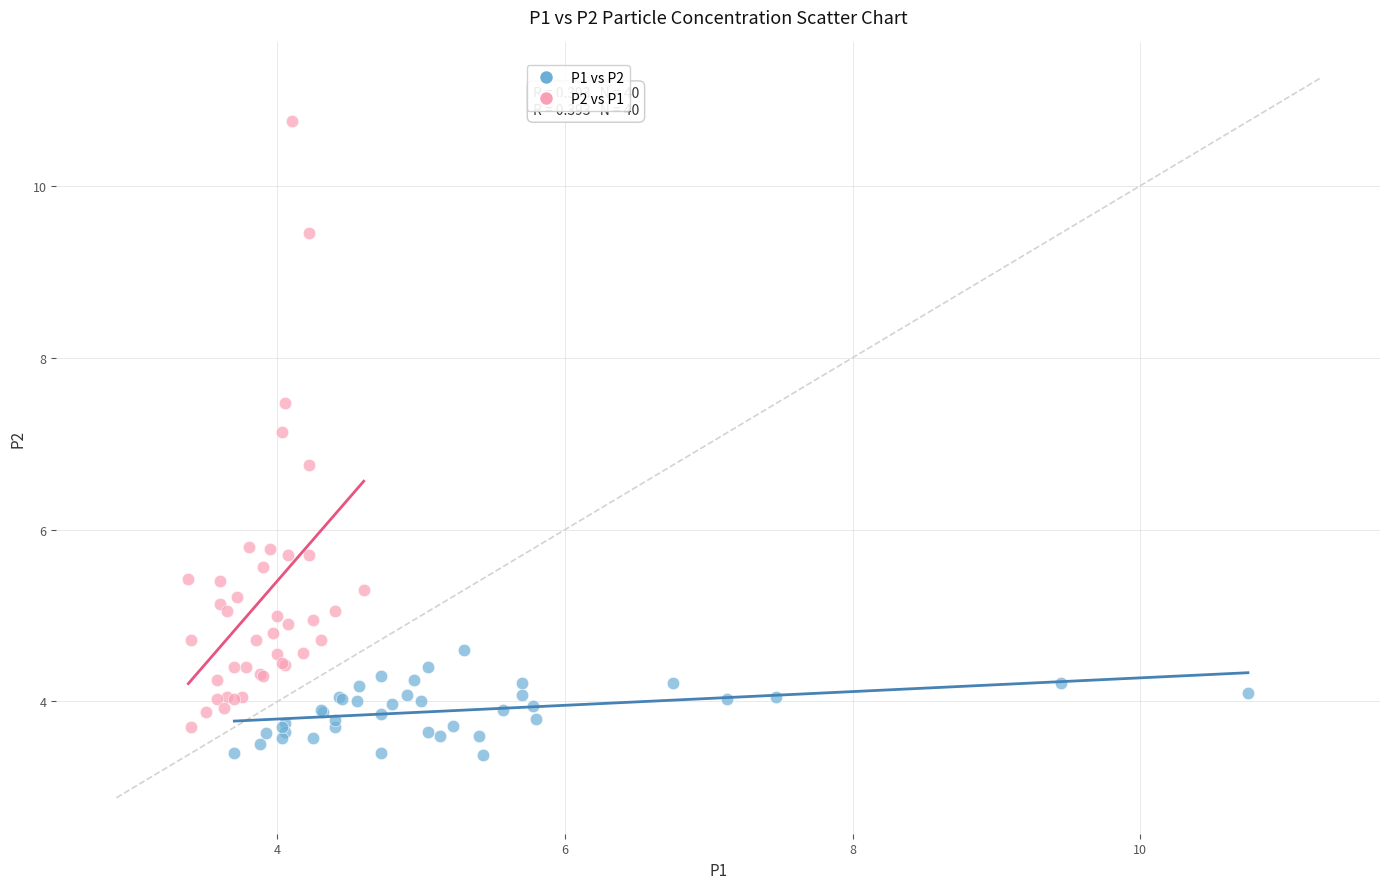

Which series reaches the maximum Y coordinate?

P2 vs P1